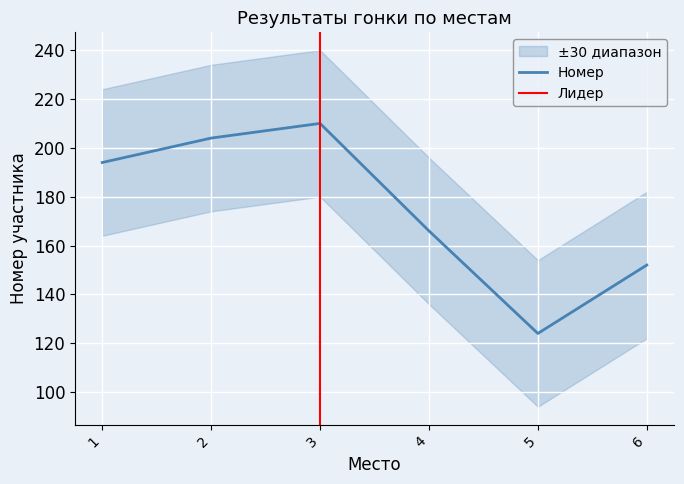

What is the difference between the second highest and minimum values?

80